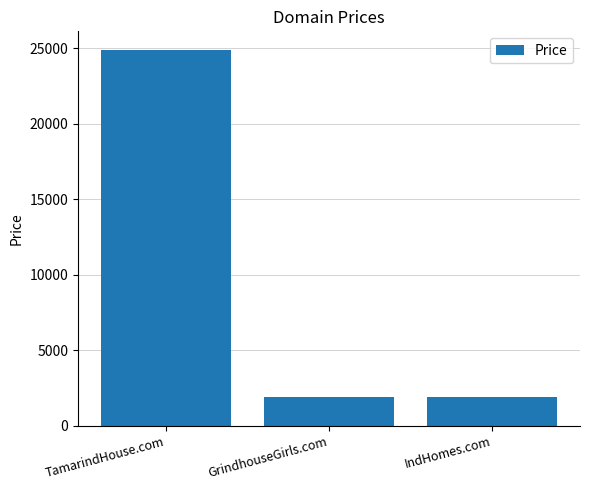

What is the average value?

9555